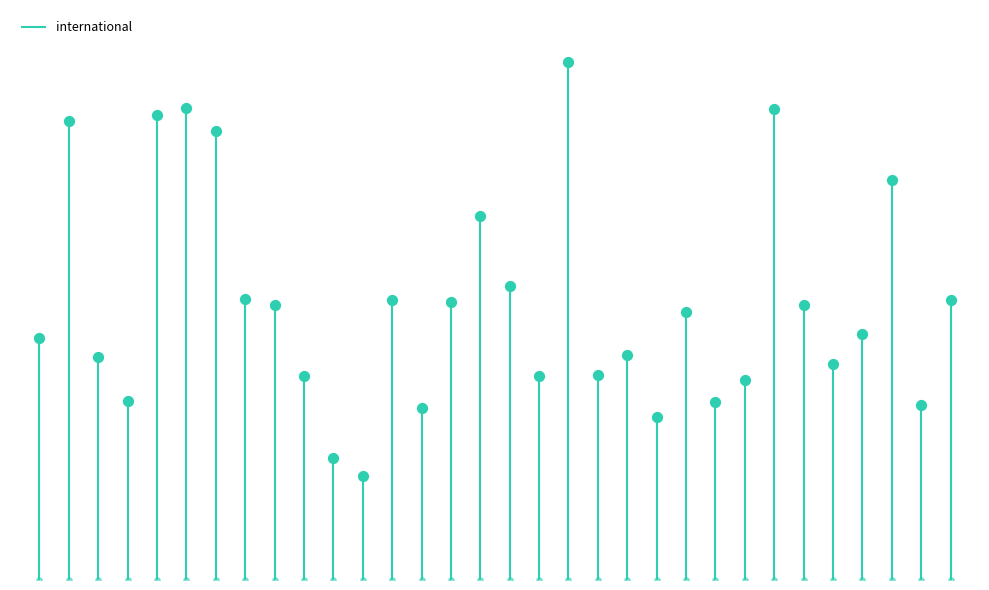

What is the change in value from 2008-12-17 to 2012-10-31?

+2811